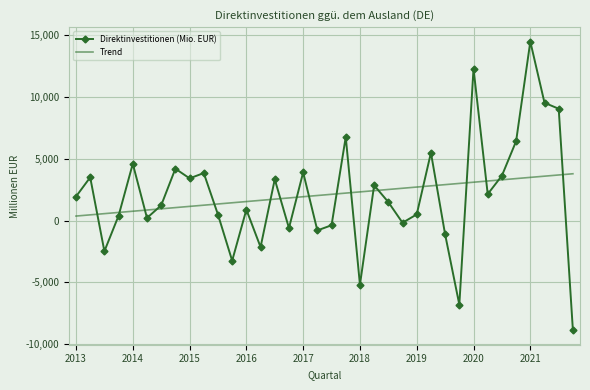

What is the greatest value displayed?

14500.0